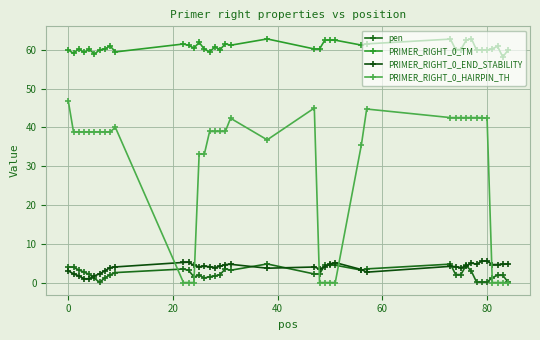

Does the chart have visible grid lines?

Yes